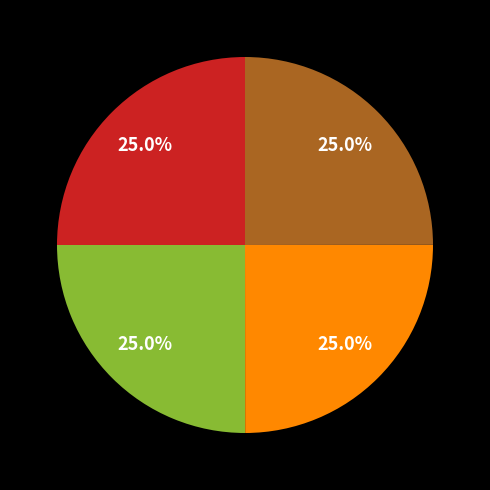

Is there a majority slice in this chart?

No